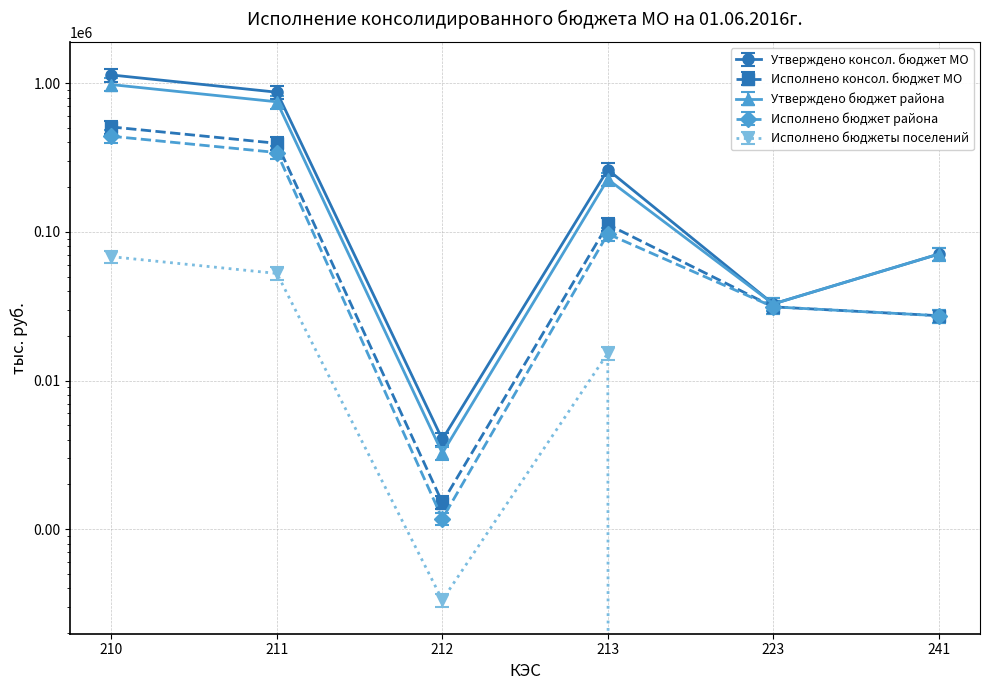

Which has a higher value, 211 or 212?

211